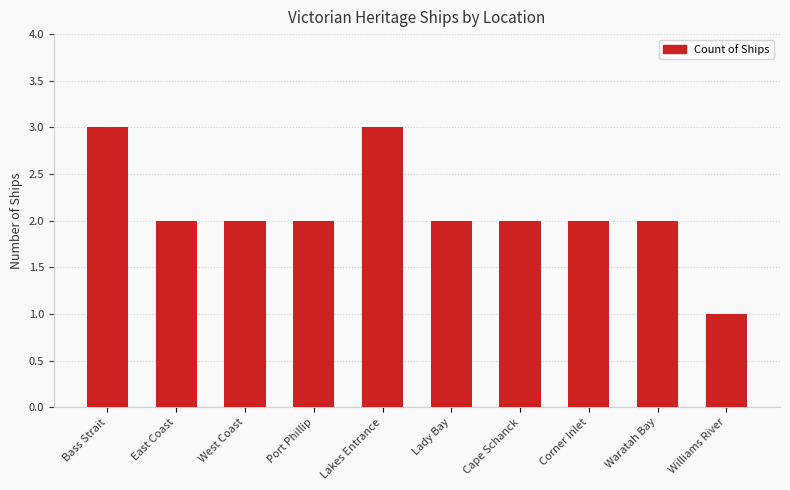

Reading left to right, what are all the values shown in this chart?

3	2	2	2	3	2	2	2	2	1